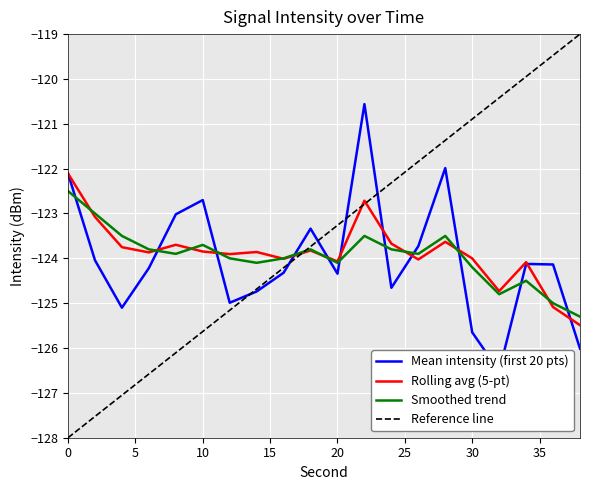

What is the minimum value for Reference line?

-128.0